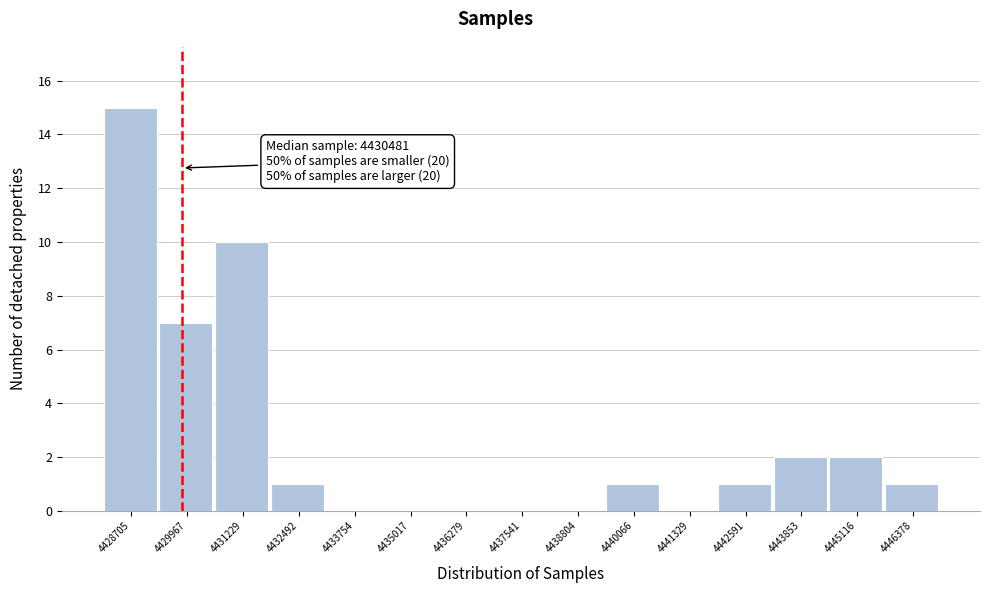

Reading right to left, list all the values displayed in this chart.

4446378=1	4445116=2	4443853=2	4442591=1	4441329=0	4440066=1	4438804=0	4437541=0	4436279=0	4435017=0	4433754=0	4432492=1	4431229=10	4429967=7	4428705=15